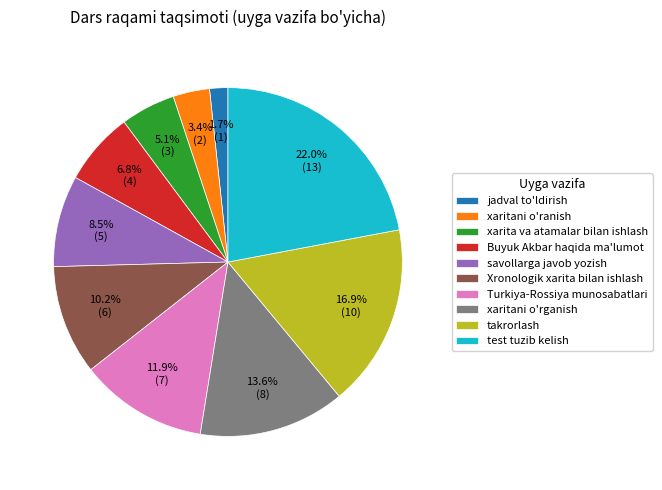

Is there a majority slice in this chart?

No